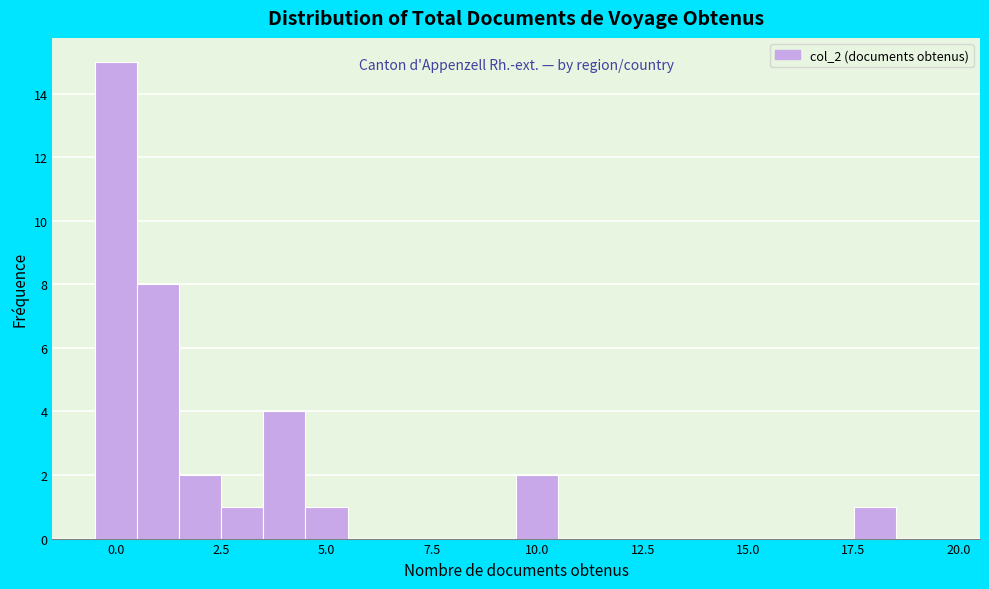

Read against the x-axis, roughly where is the centre of the tallest bar?

0.0